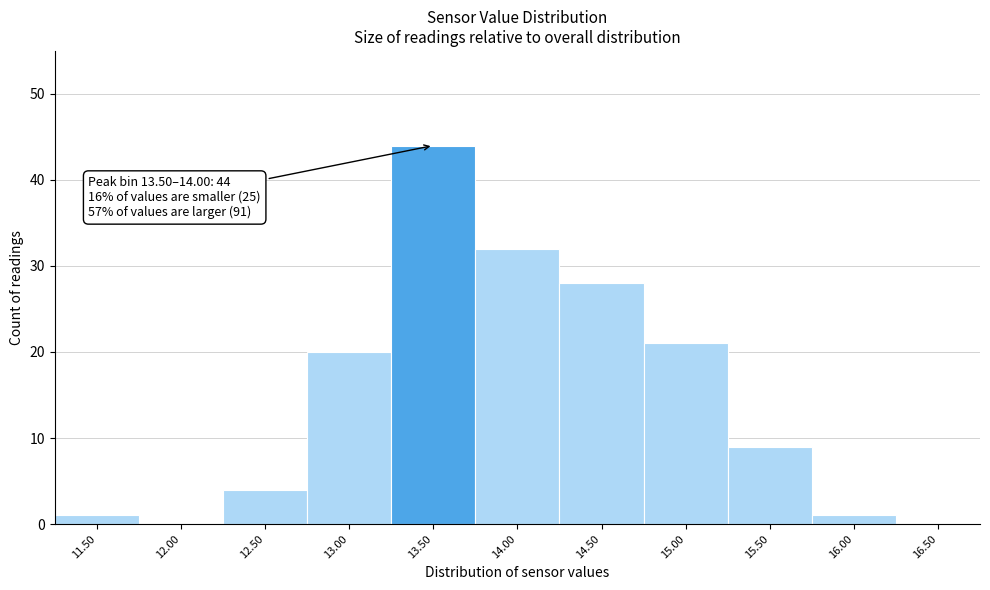

Reading right to left, transcribe all the data shown in this chart.

16.50=0	16.00=1	15.50=9	15.00=21	14.50=28	14.00=32	13.50=44	13.00=20	12.50=4	12.00=0	11.50=1